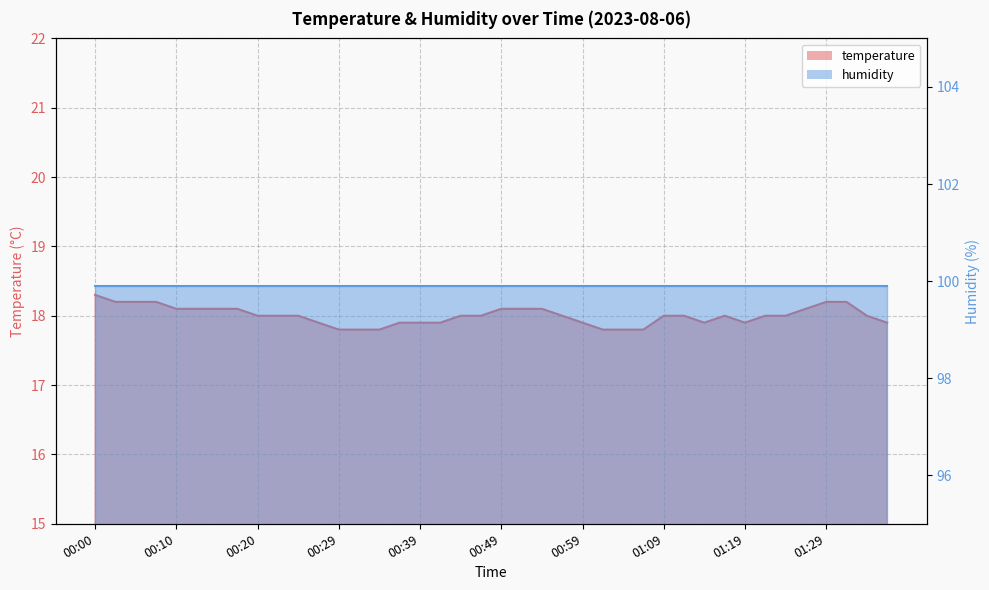

How many points are lower than both their immediate neighbors (excluding endpoints)?

2